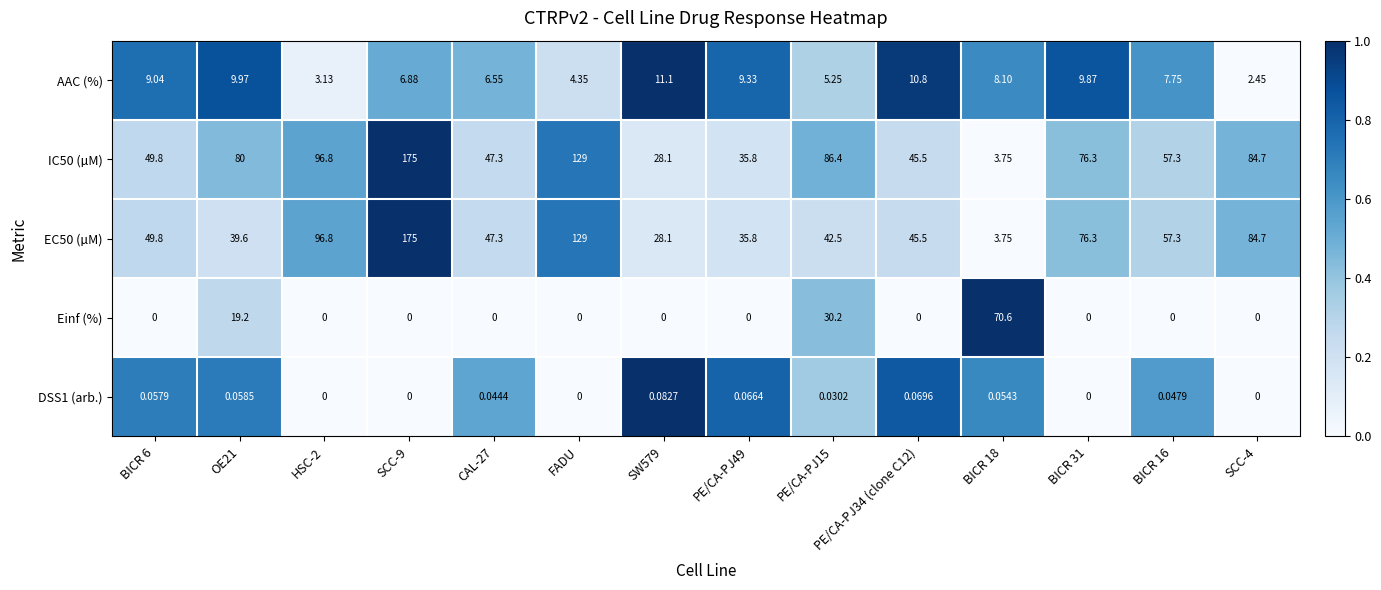

Is the value of AAC (%) at OE21 greater than the value of Einf (%) at PE/CA-PJ15?

No